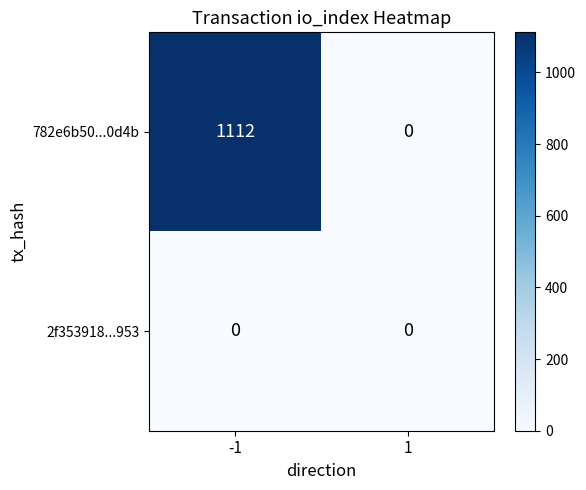

Is the value of 782e6b50...0d4b at -1 greater than the value of 2f353918...953 at -1?

Yes